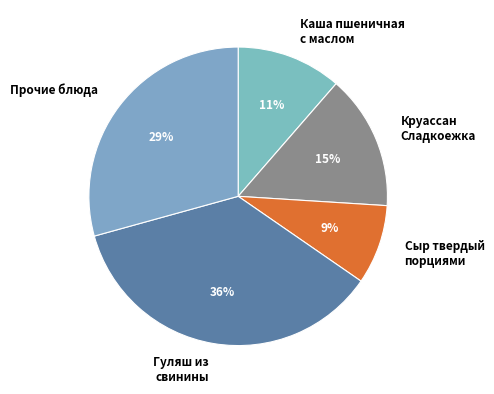

What percentage is the Сыр твердый порциями slice, to the nearest percent?

9%